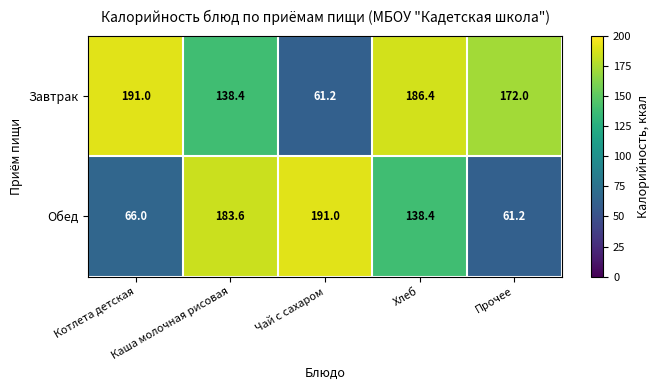

At how many categories does at least one series exceed 175?

4